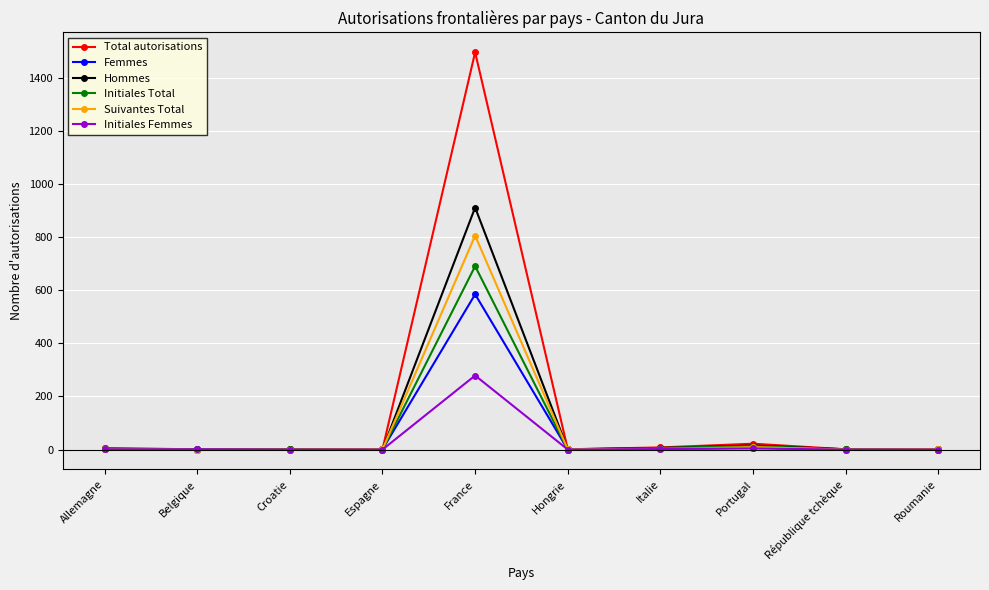

What is the difference between the highest and lowest values at République tchèque?

1